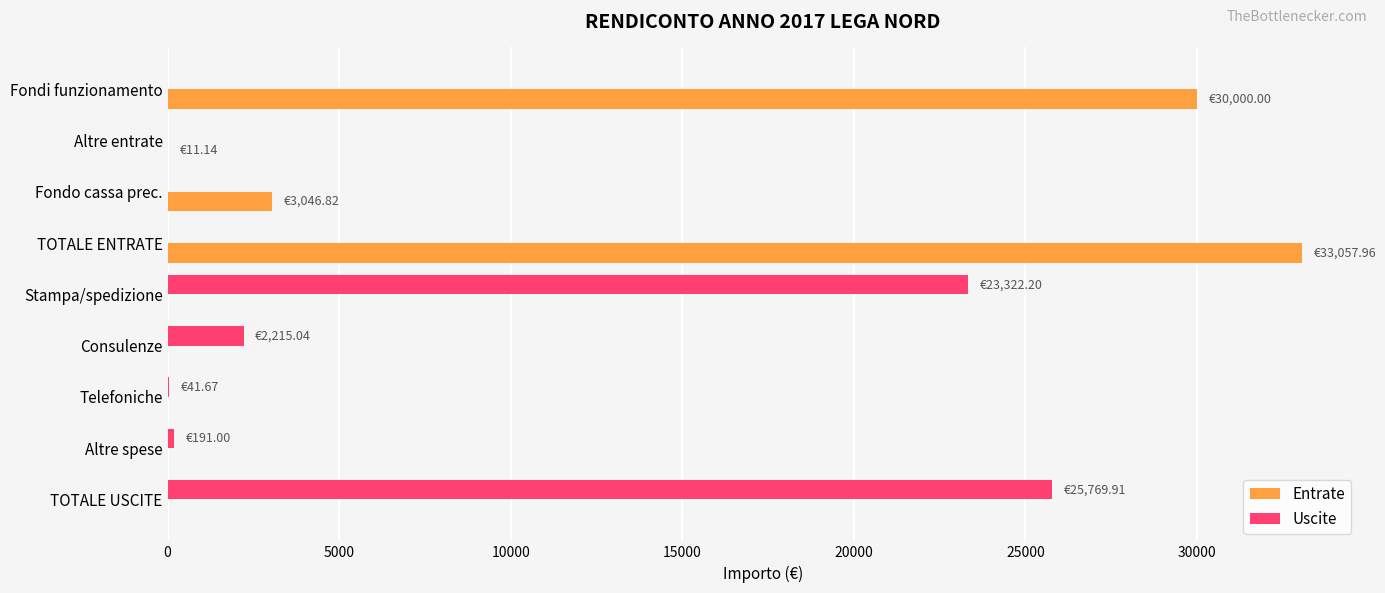

Which series changed the most between Consulenze and TOTALE USCITE?

Uscite